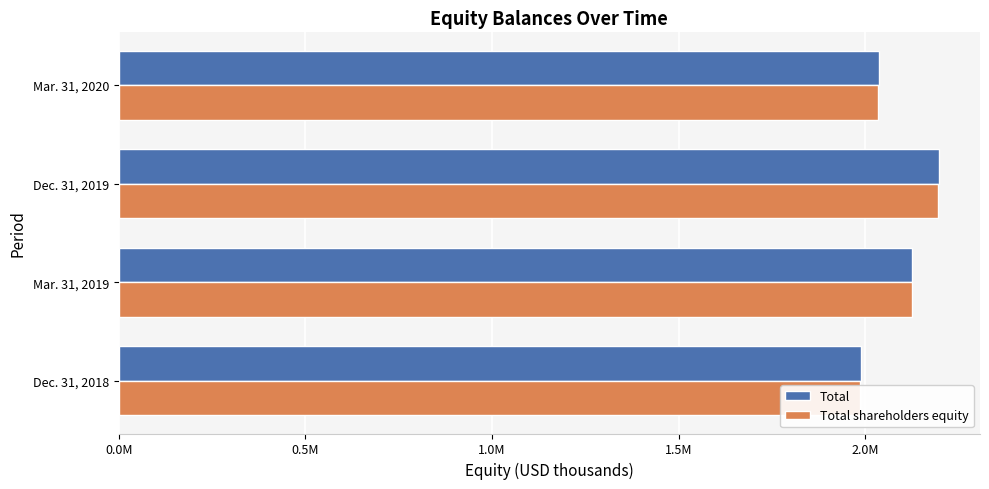

List the series in order of their overall mean, lowest first.

Total shareholders equity, Total